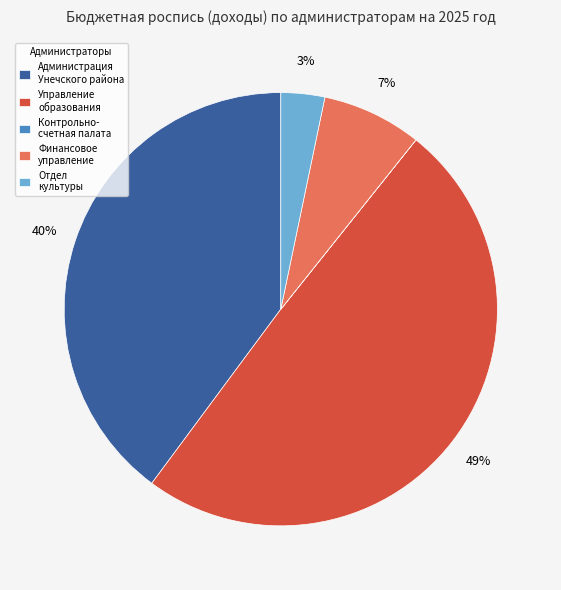

Is it true that Отдел культуры is 17% of the pie?

False